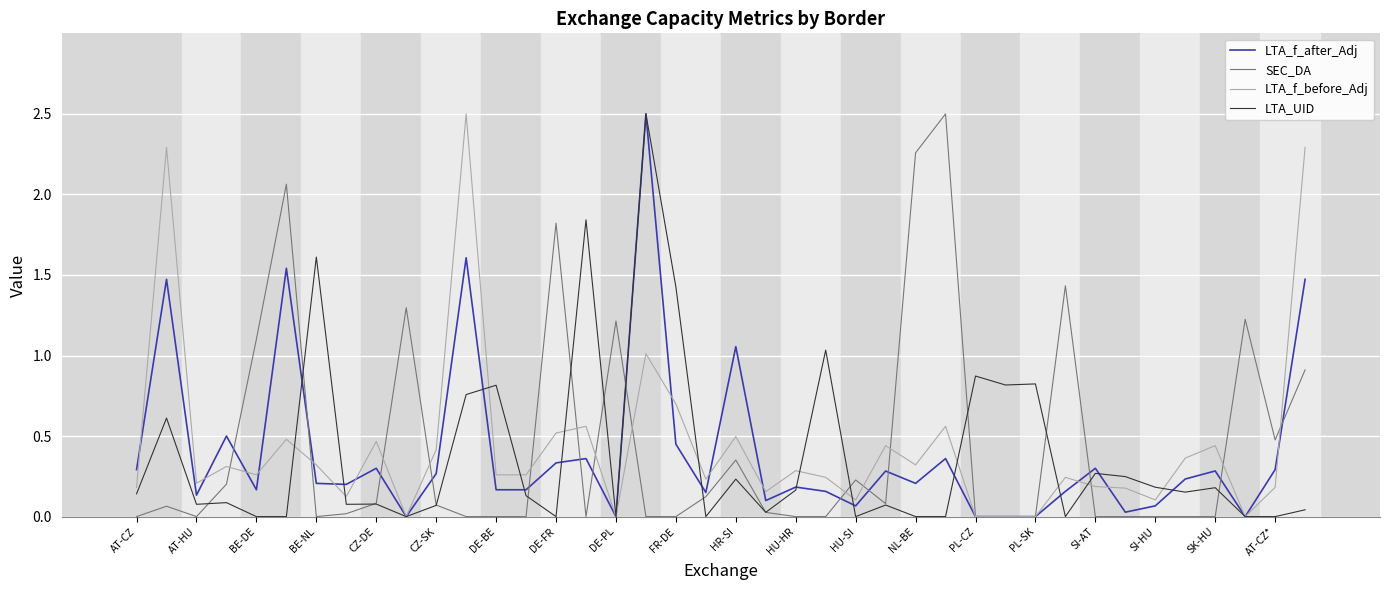

What is the maximum value shown in the chart?

2.5